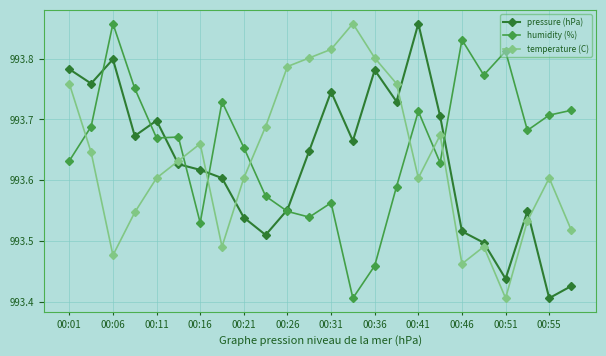

At which category is the sum across all series the highest?

00:41